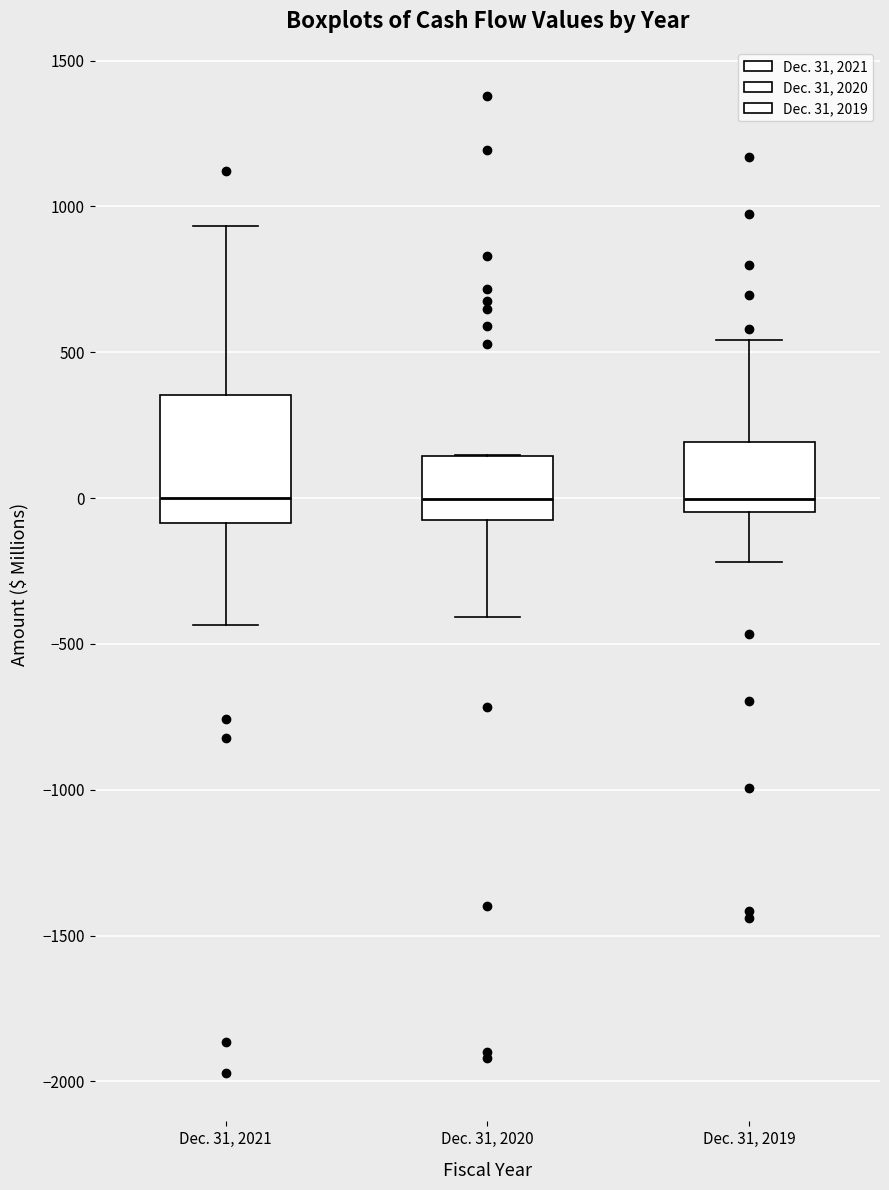

Reading left to right, transcribe this box plot: for each box, give where its median line is, the range the box spans, and where its two whiskers end, as read against the y-axis. The values are not printed on the chart, so give them approximately, as read against the axis.

Dec. 31, 2021: median 0, box -100 to 350, whiskers -450 to 950
Dec. 31, 2020: median 0, box -100 to 150, whiskers -400 to 150
Dec. 31, 2019: median 0, box -50 to 200, whiskers -200 to 550